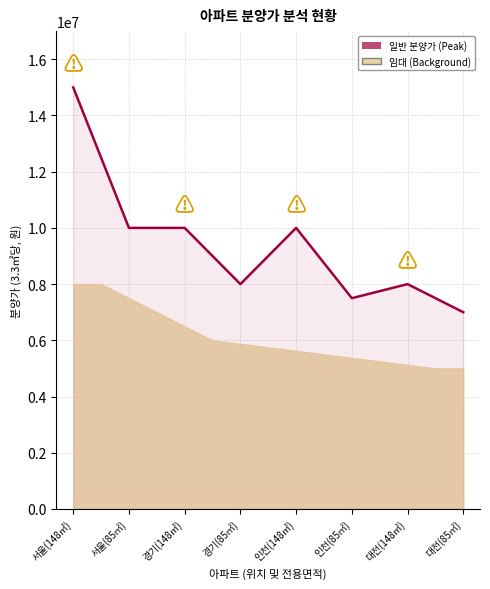

Reading left to right, what are all the values shown in this chart?

서울(148㎡)=15000000	서울(85㎡)=10000000	경기(148㎡)=10000000	경기(85㎡)=8000000	인천(148㎡)=10000000	인천(85㎡)=7500000	대전(148㎡)=8000000	대전(85㎡)=7000000